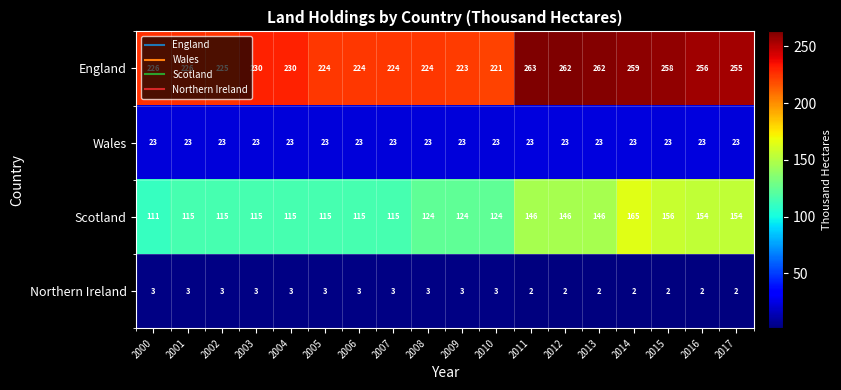

Is the value of Scotland at 2013 greater than the value of Wales at 2002?

Yes